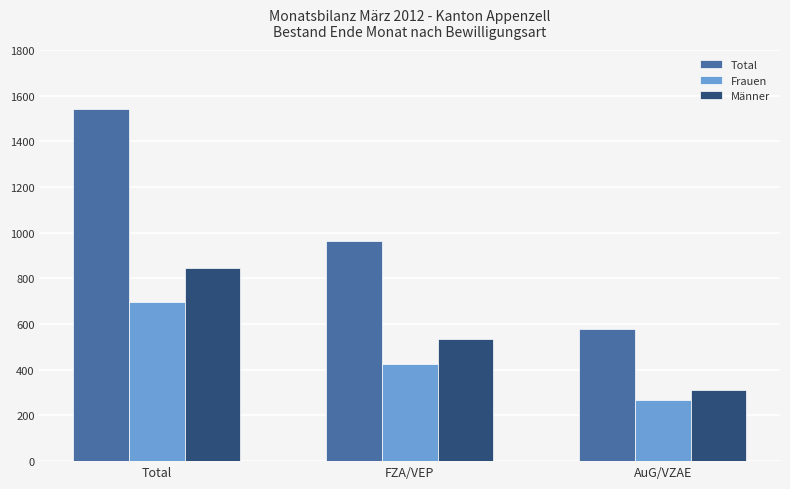

What is the label of the 2nd bar from the right?

FZA/VEP